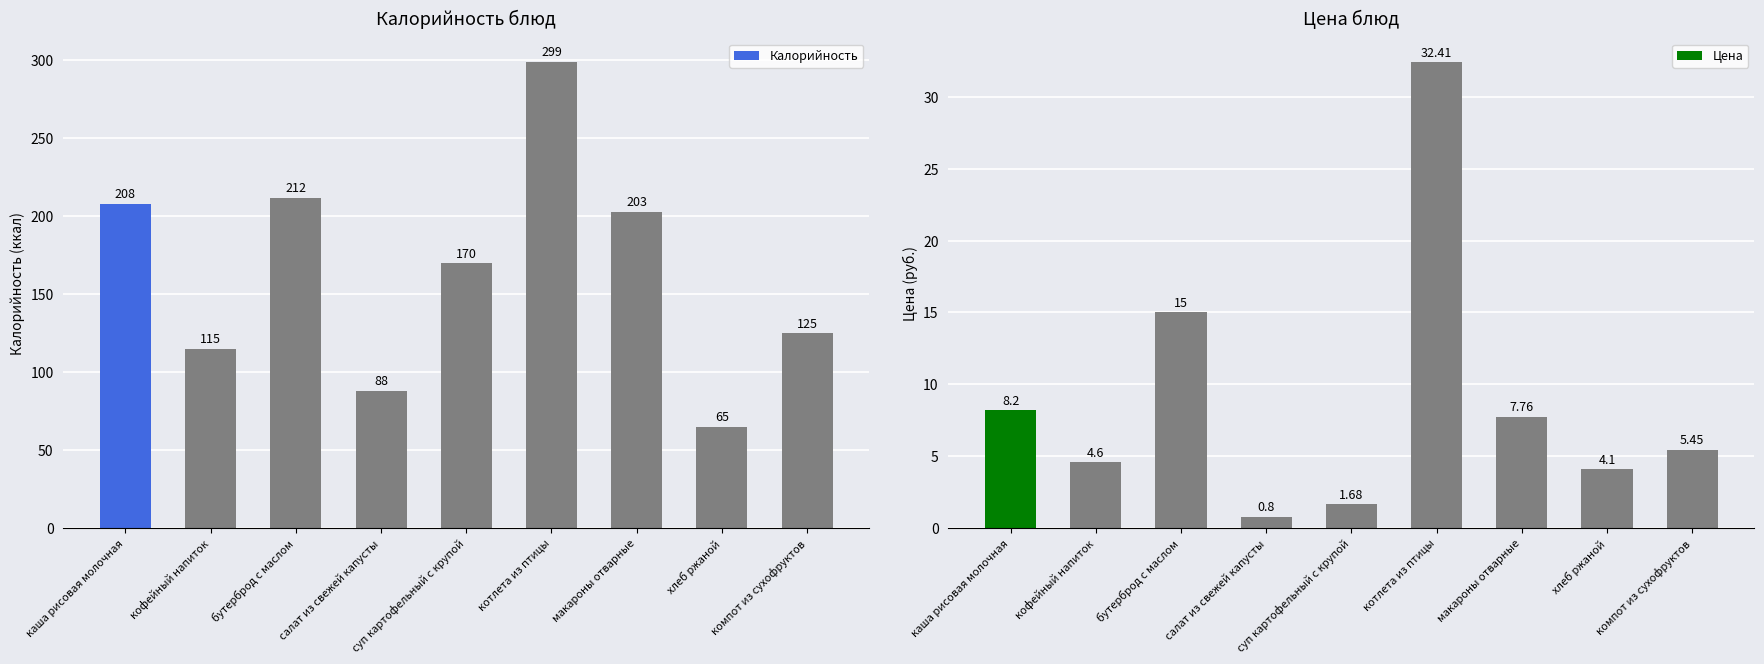

What is the label of the 3rd bar from the right?

макароны отварные